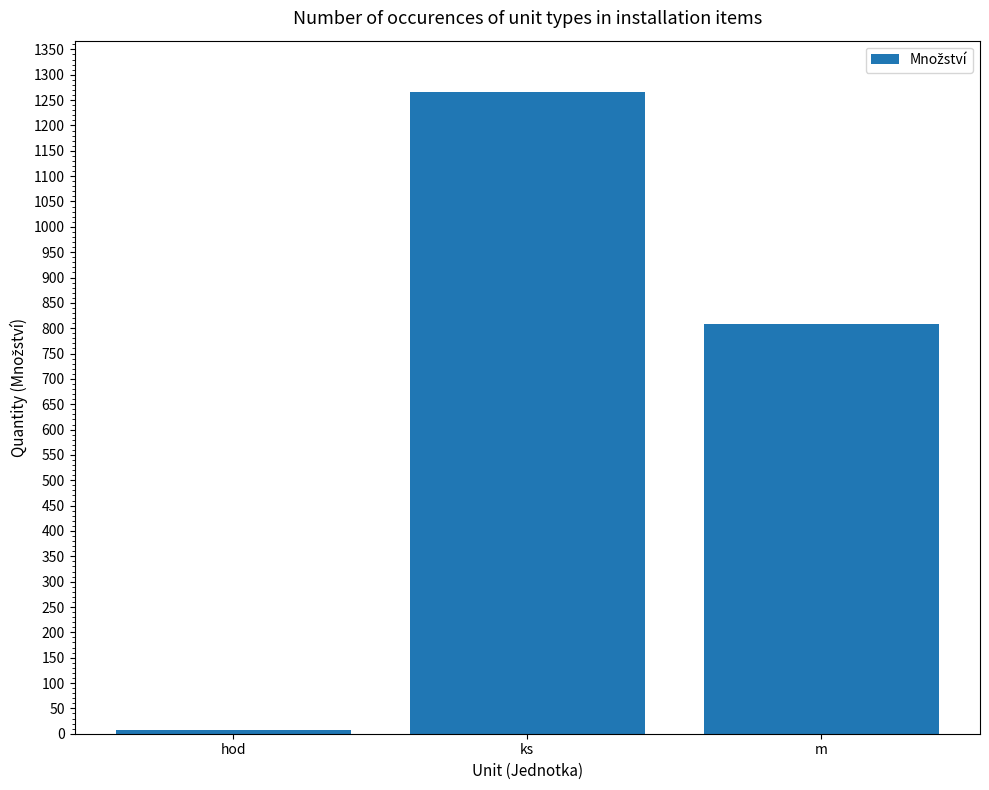

Read the value at ks.

1266